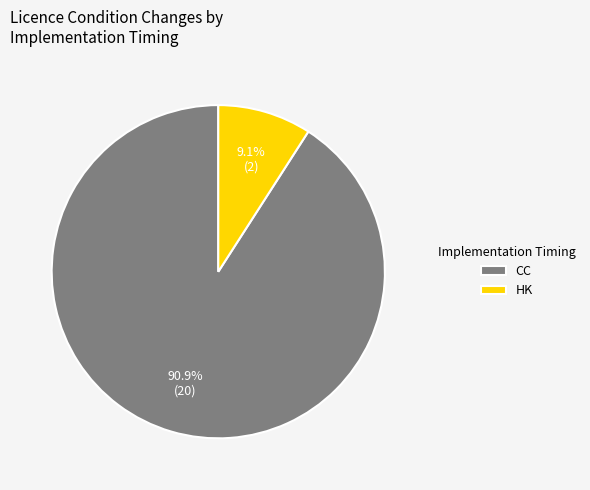

What is the ratio of the value at CC to the value at HK?

10.0